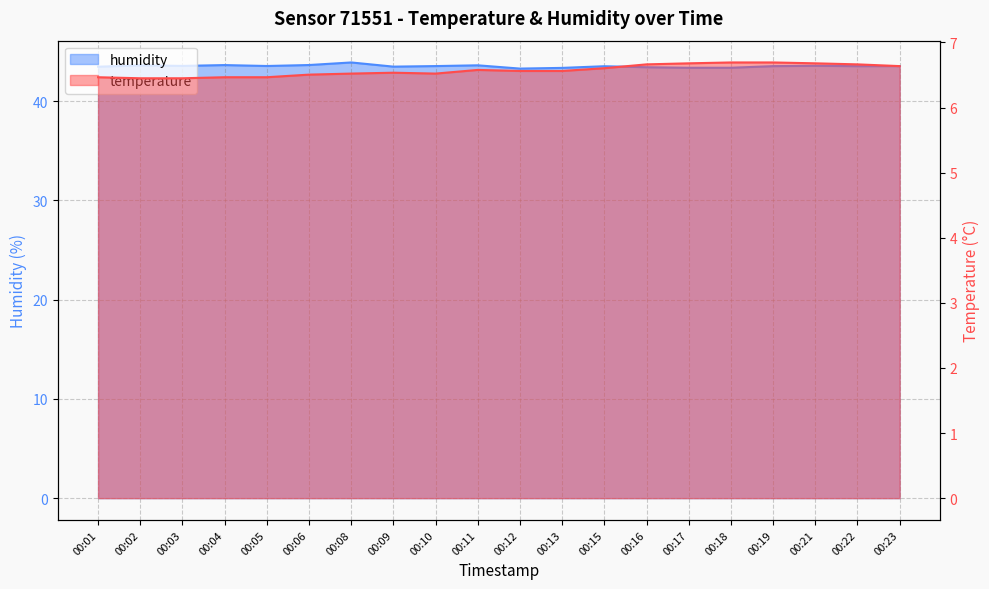

How many distinct data groups are displayed?

2